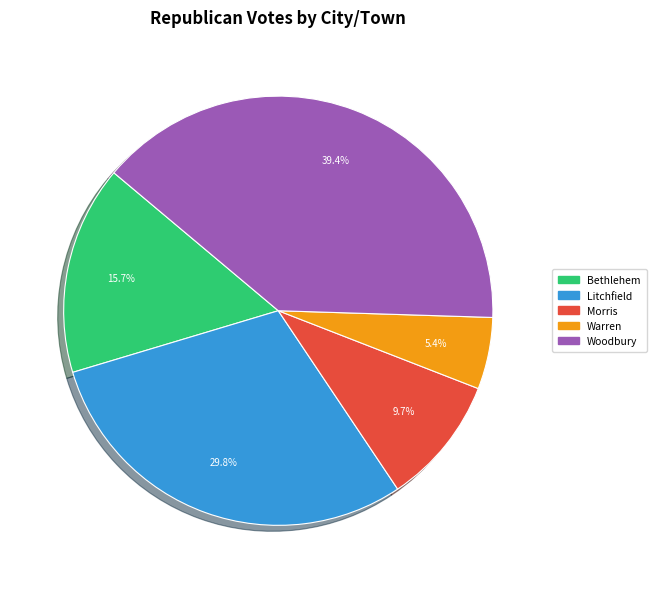

Rank the categories by value from highest to lowest.

Woodbury, Litchfield, Bethlehem, Morris, Warren